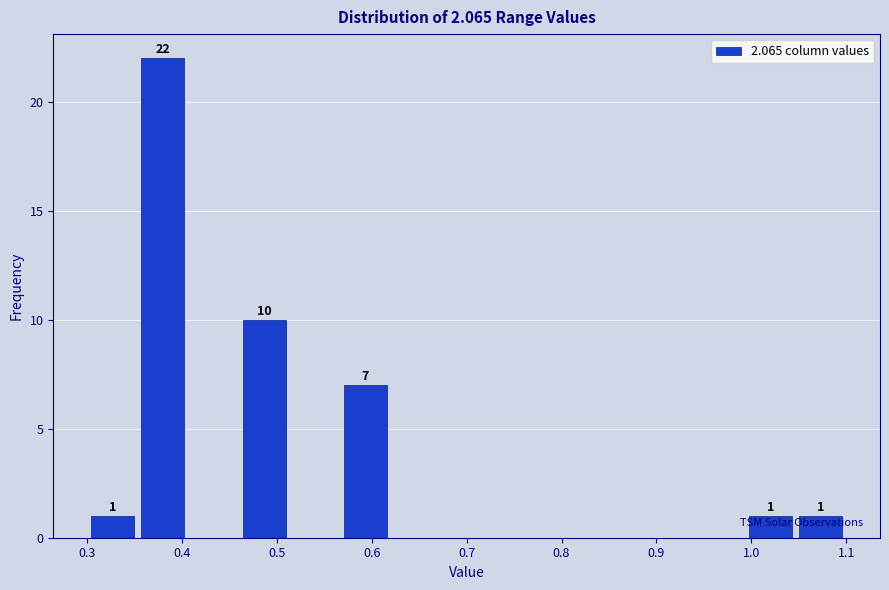

Over which range of the x-axis is the bar tallest?

0.35 to 0.41